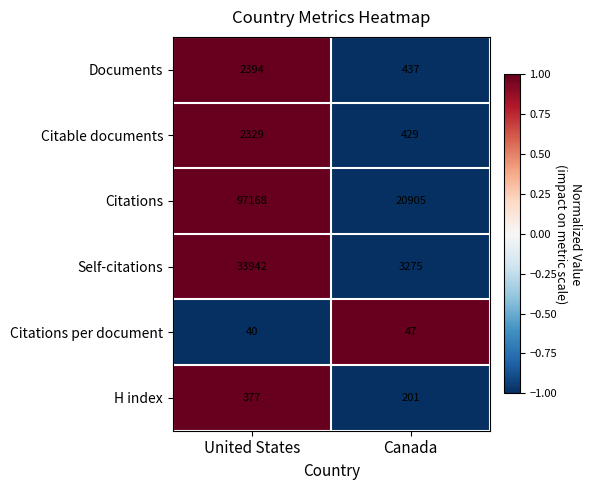

Is the value of Citations at Canada greater than the value of Documents at United States?

Yes